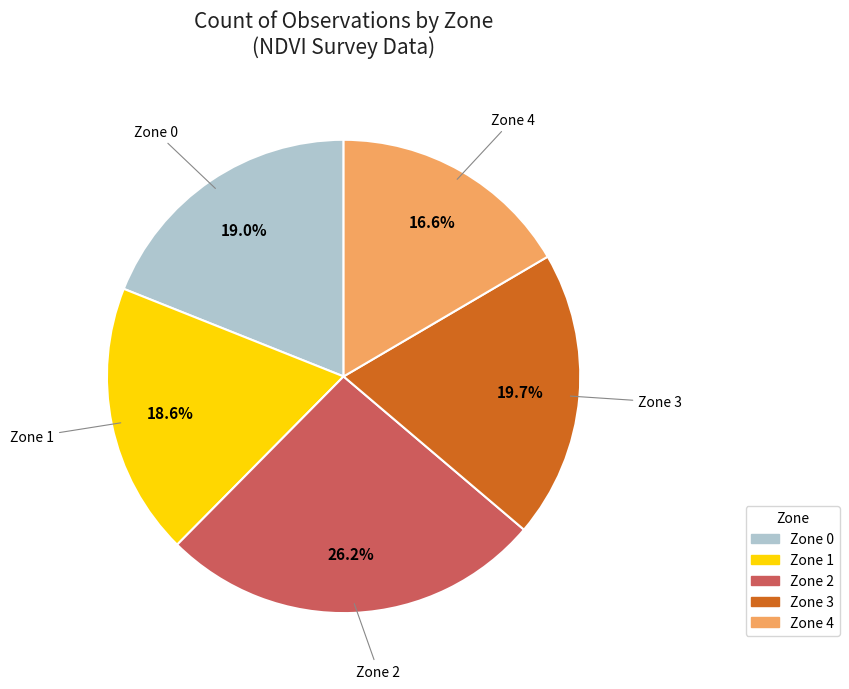

Does Zone 0 account for over 50% of the chart?

No